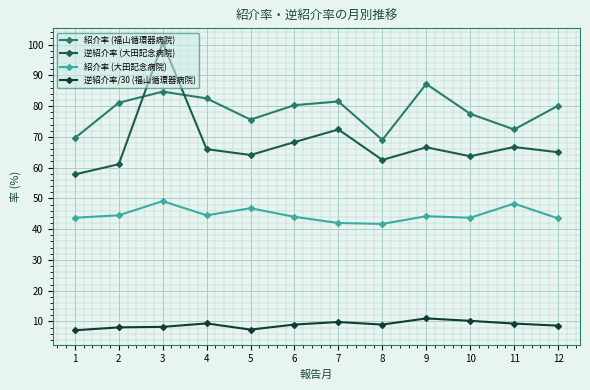

True or false: 紹介率 (大田記念病院) and 逆紹介率 (大田記念病院) cross at least once.

False